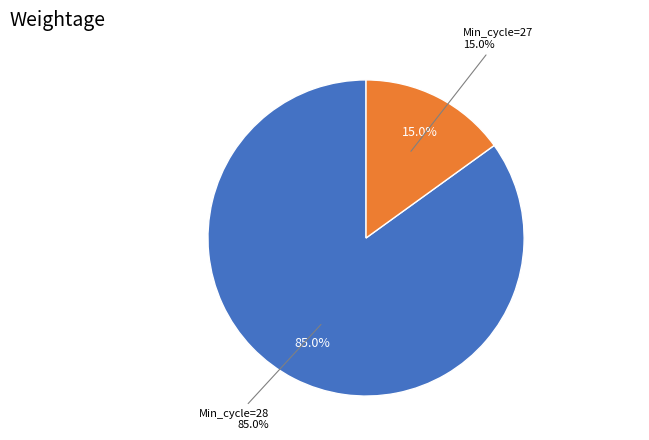

Approximately how many times larger is the value at 28 compared to 28?

1.0